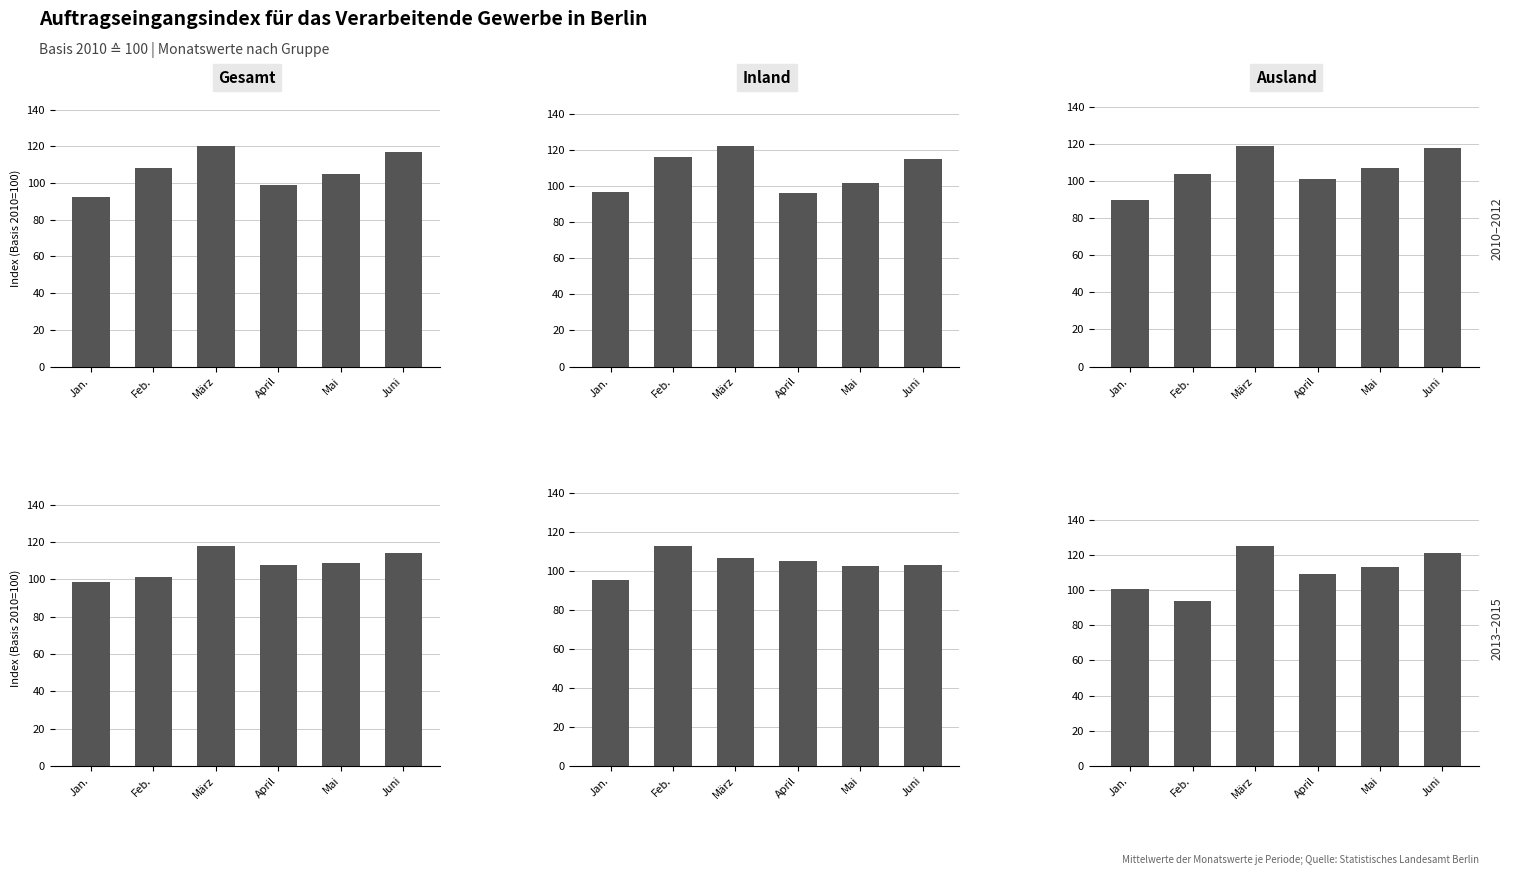

How many values in the Ausland series exceed 112?

3